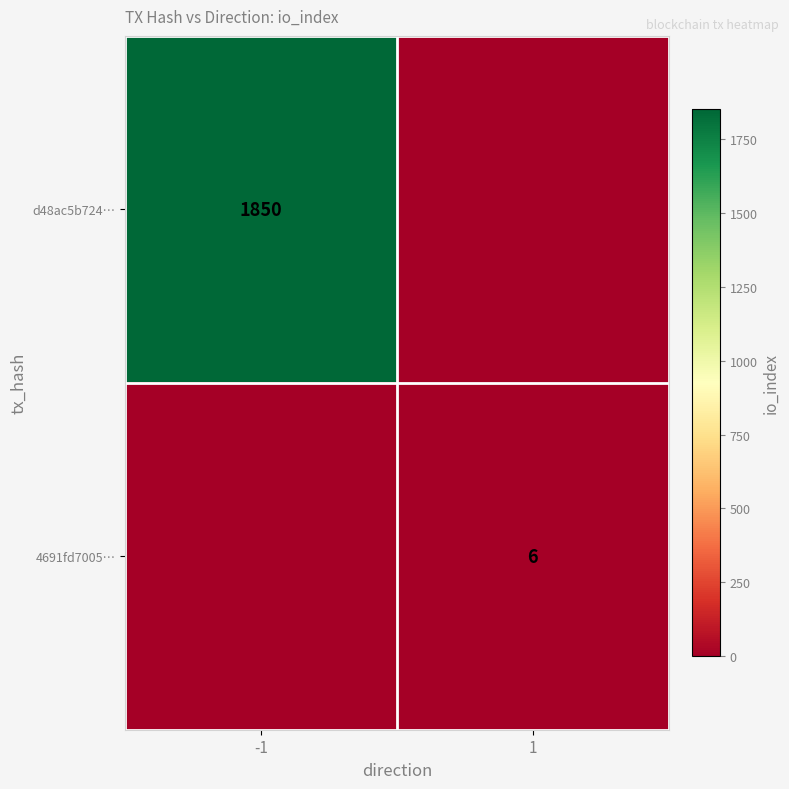

True or false: d48ac5b724… has a value of 1850 at -1.

True